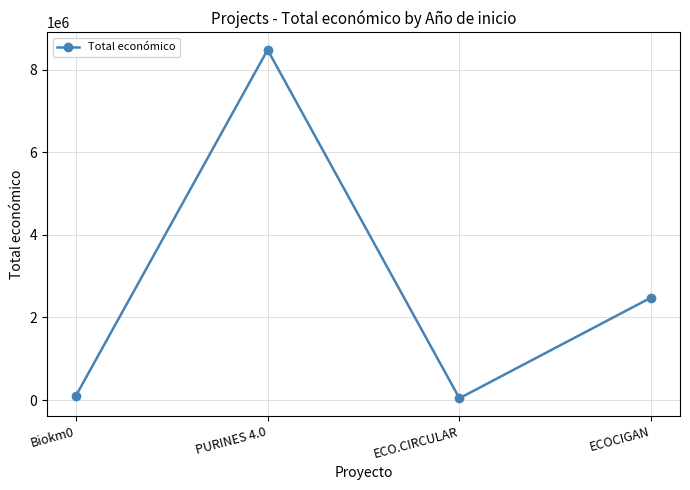

Reading left to right, what are all the values shown in this chart?

98068	8484999	42845	2483714